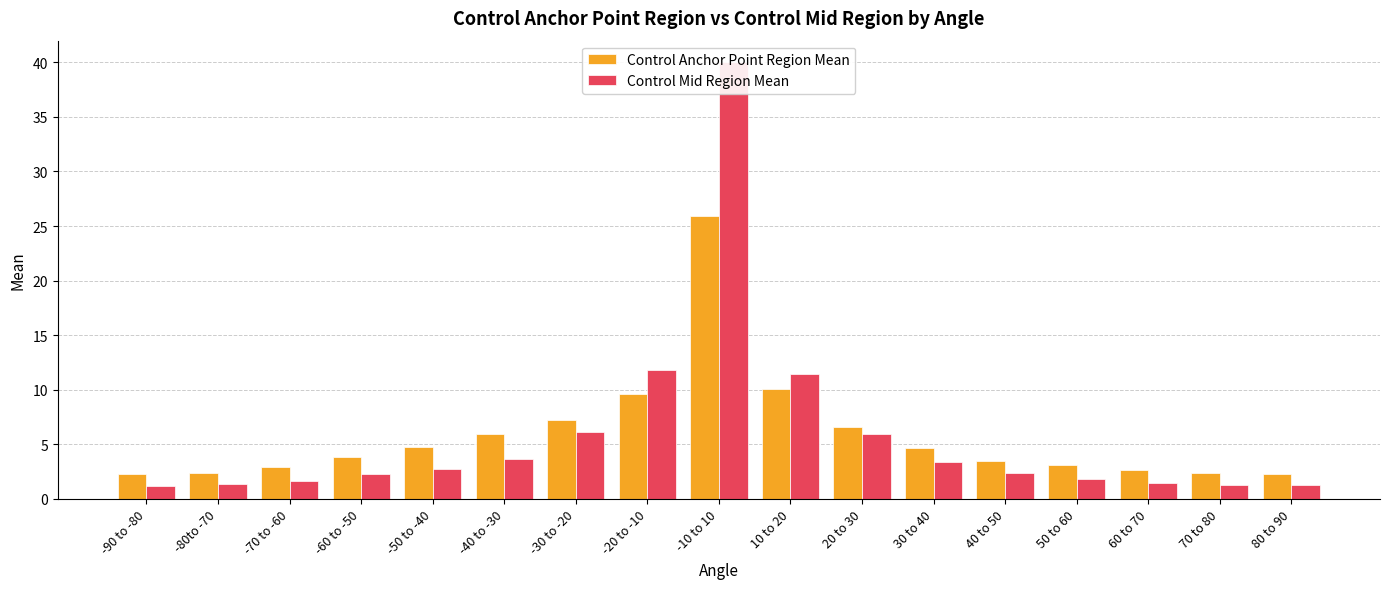

Is it true that Control Anchor Point Region Mean equals 5.9 at -40 to -30?

True